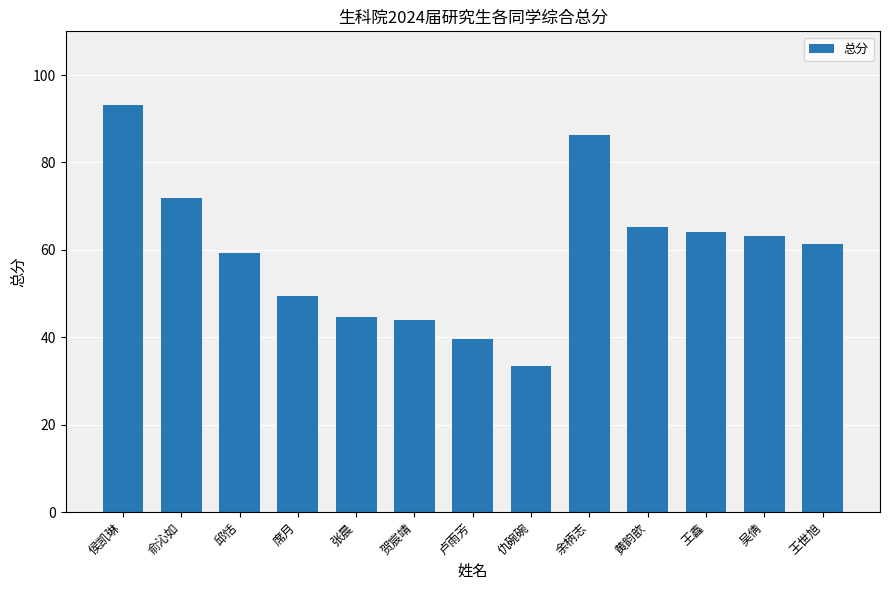

True or false: the data shows 39.5 at 卢雨芳.

True